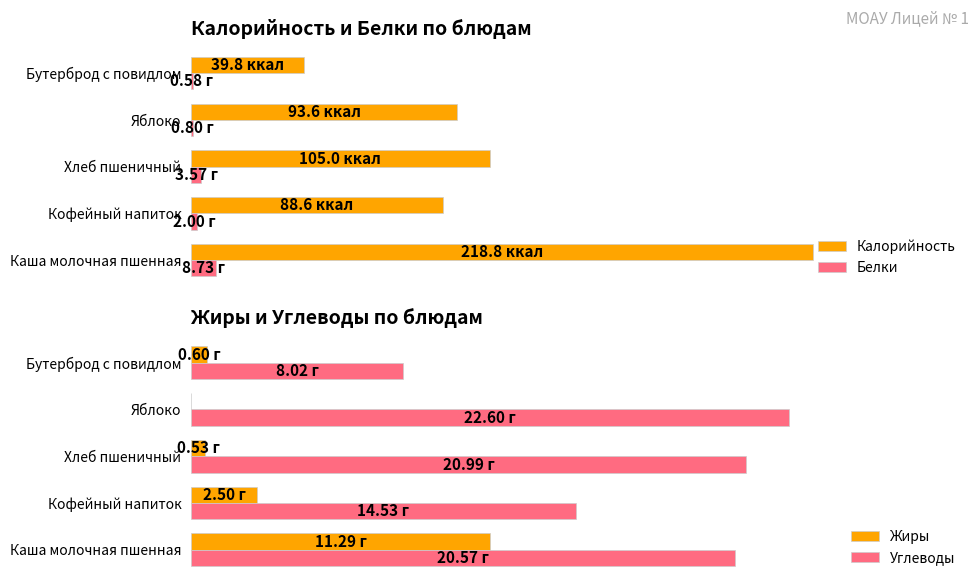

What is the difference between the maximum and minimum values in the Жиры series?

11.3